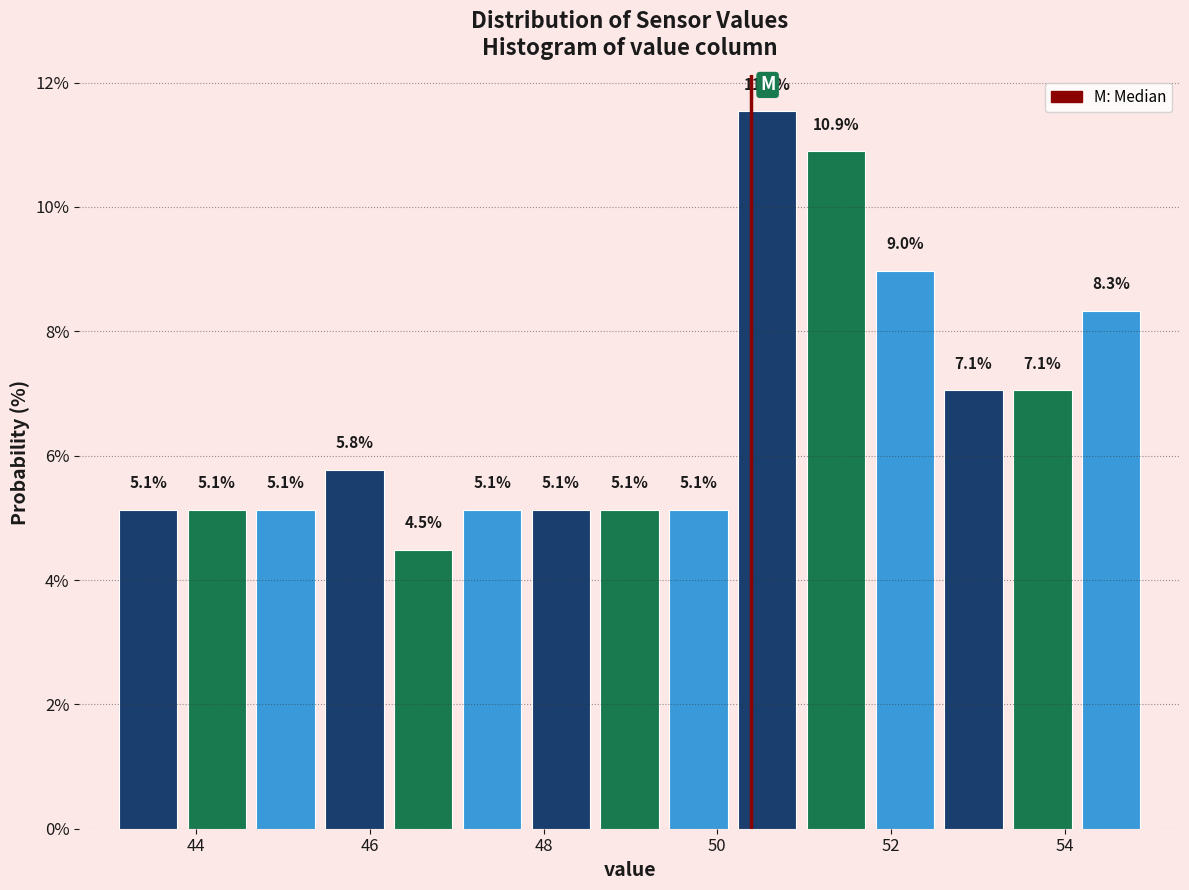

Around what value on the x-axis is the tallest bar? Give the approximate position of its centre, as read against the axis.

50.6